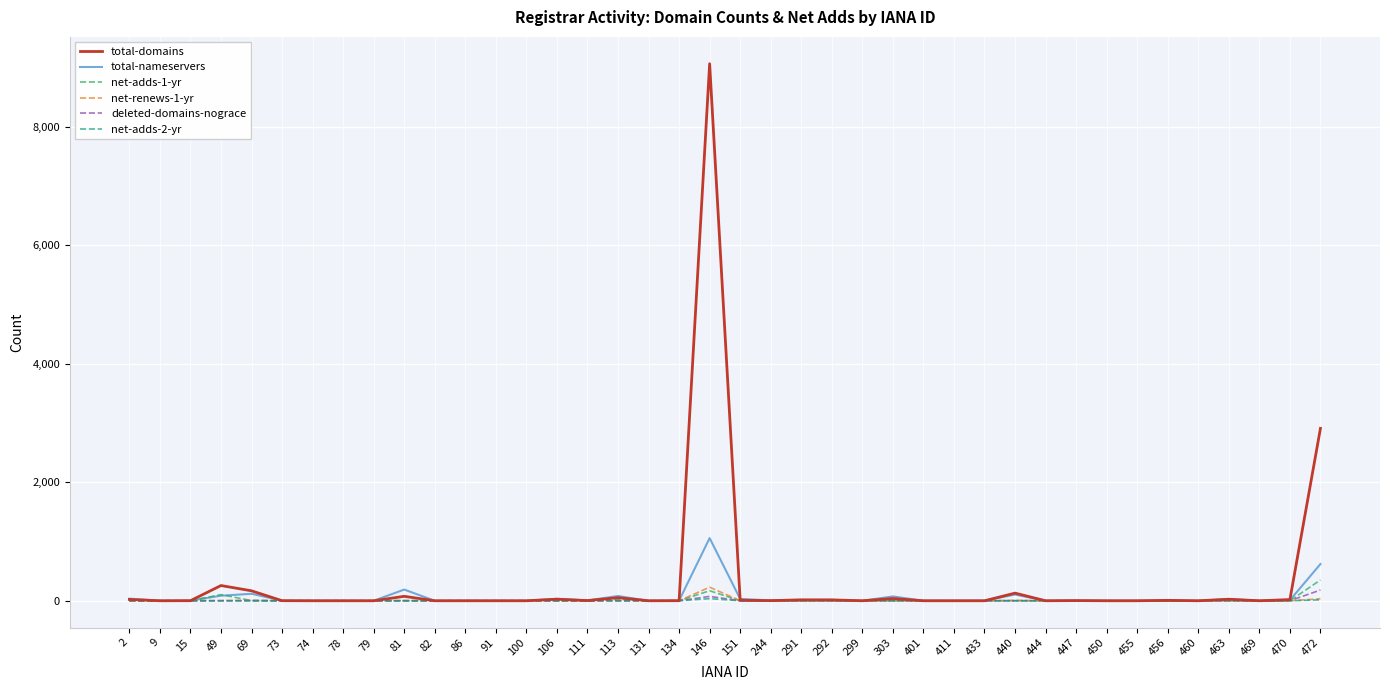

How many lines are shown in the chart?

6